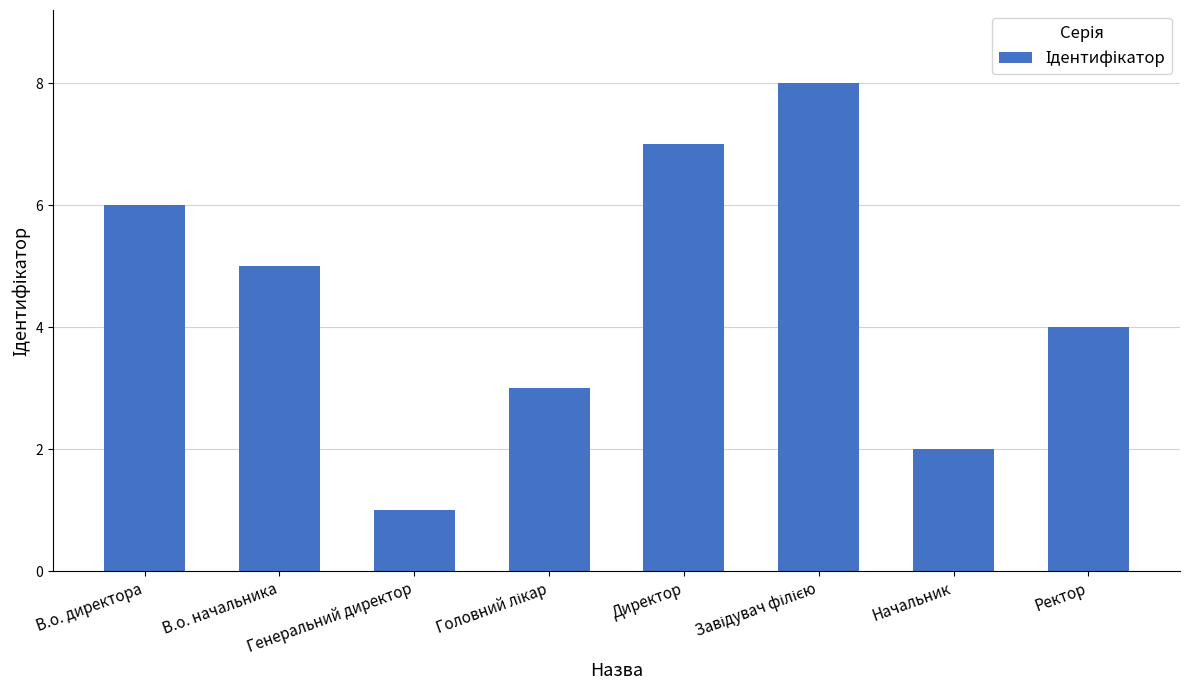

How many values are below 5?

4